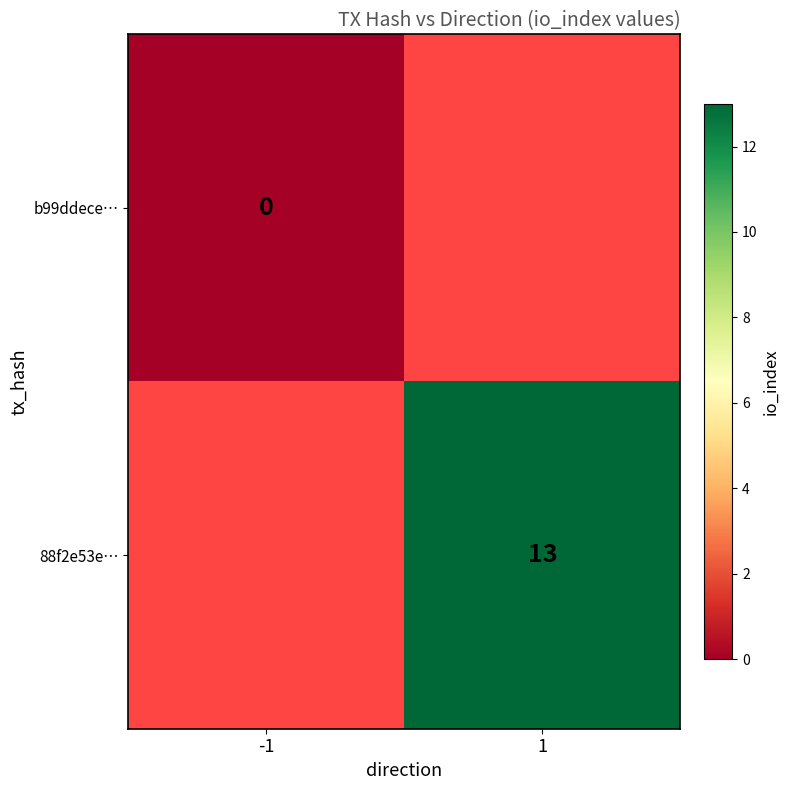

Is the value of 88f2e53e… at 1 greater than the value of b99ddece… at -1?

Yes